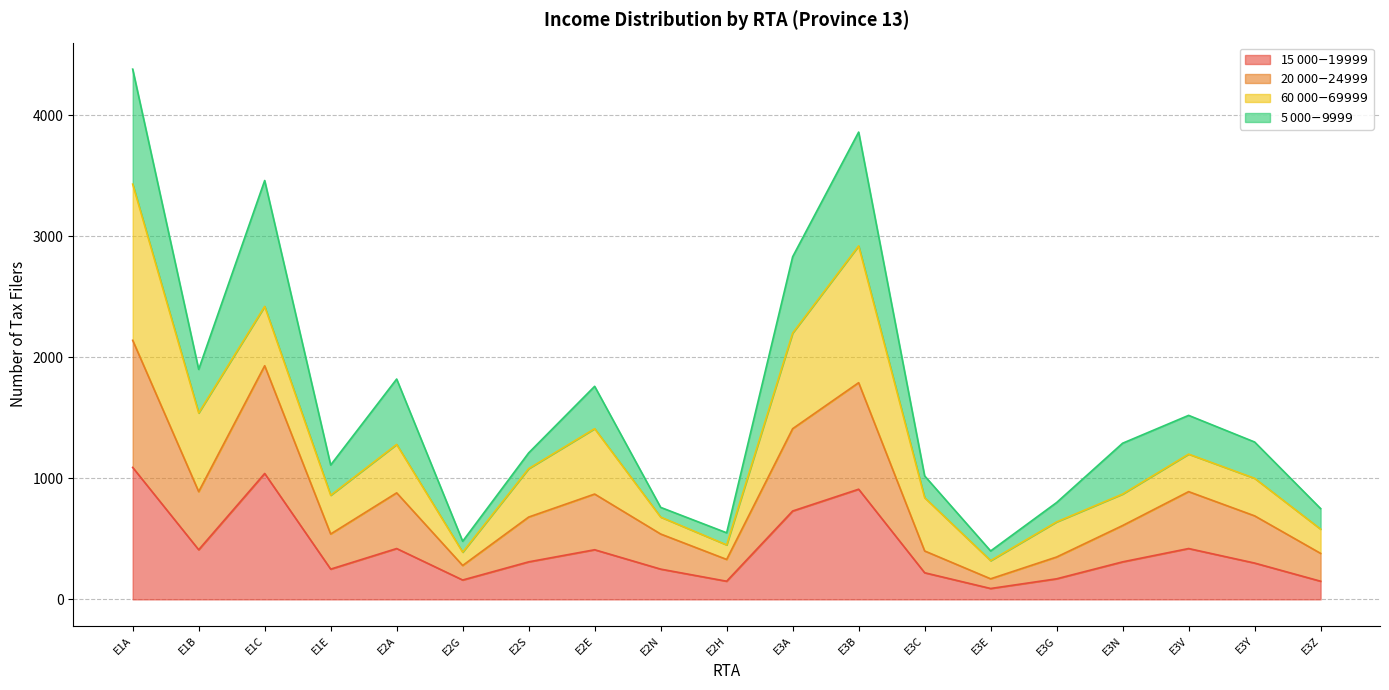

What is the spread (max minus min) of values at E3E?

80